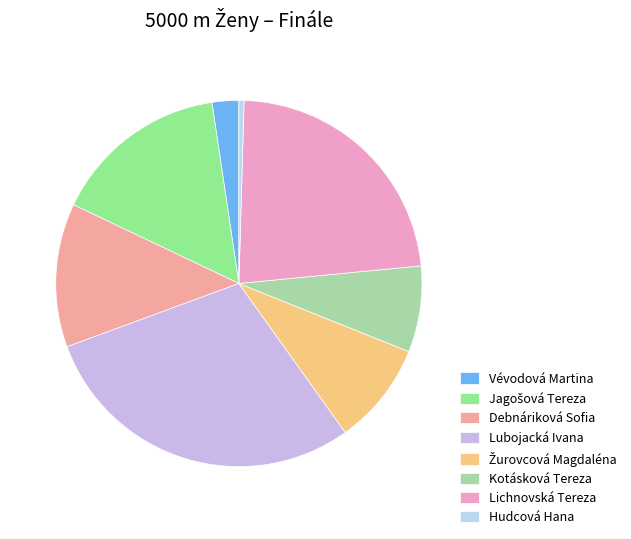

What is the total percentage of Kotásková Tereza and Jagošová Tereza?

23.2%